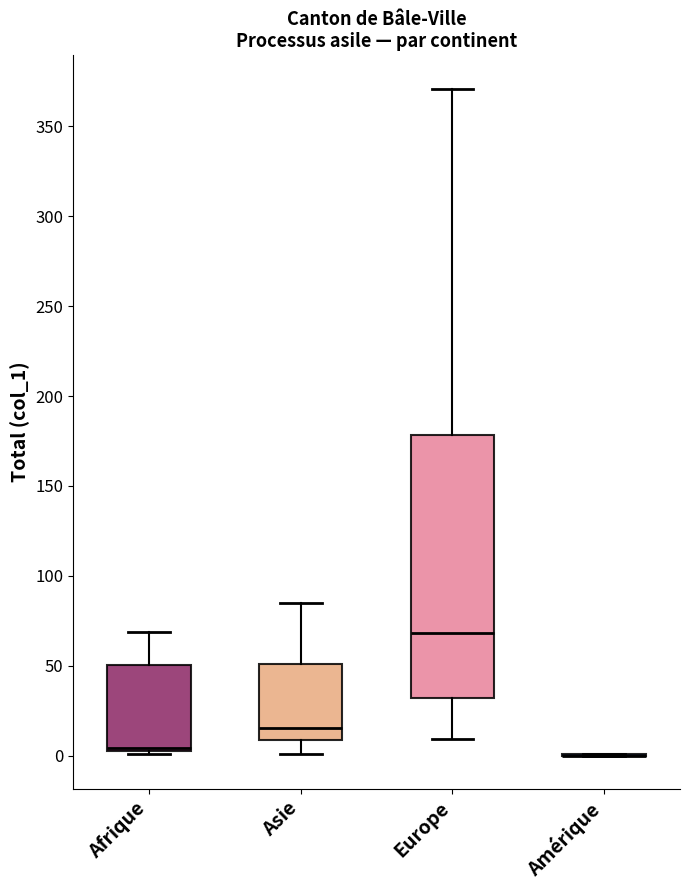

Reading left to right, read every box against the y-axis: the position of its median line, the range the box covers, and the ends of its whiskers. The values are not printed on the chart, so give them approximately, as read against the axis.

Afrique: median 5 (just above the box's lower edge), box 5 to 50, whiskers 0 to 70
Asie: median 15, box 10 to 50, whiskers 0 to 85
Europe: median 70, box 30 to 180, whiskers 10 to 370
Amérique: box collapsed to a line at 0, whiskers 0 to 0